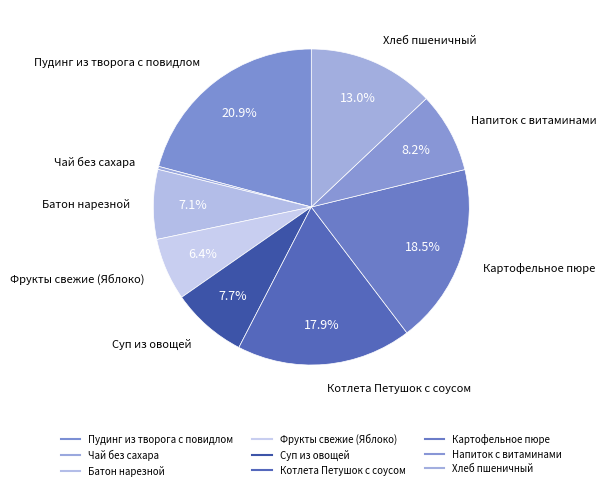

How many slices are in this pie chart?

9